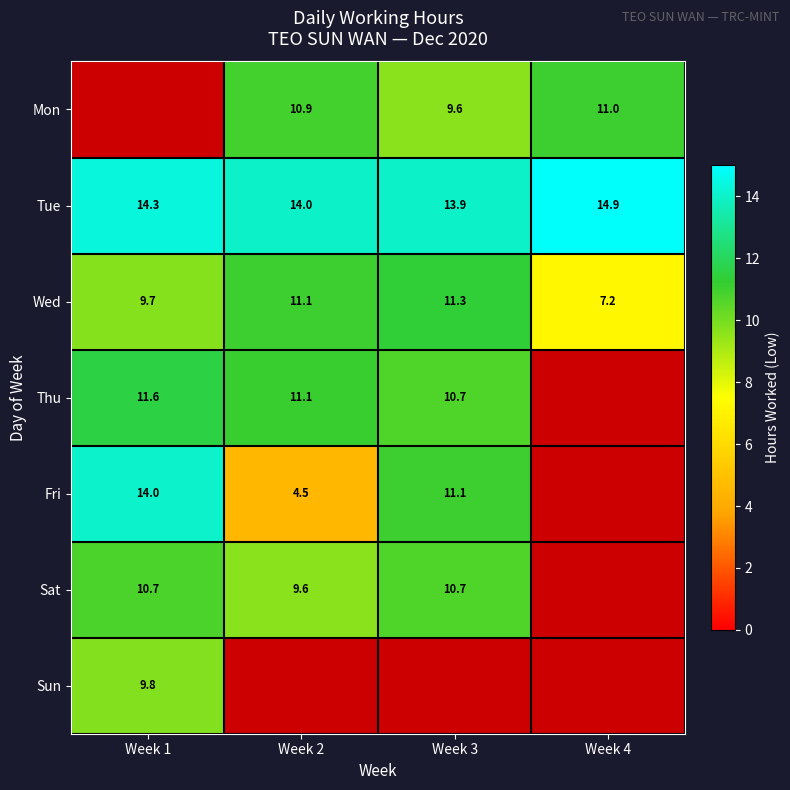

Is it true that Fri equals 7.3 at Week 1?

False